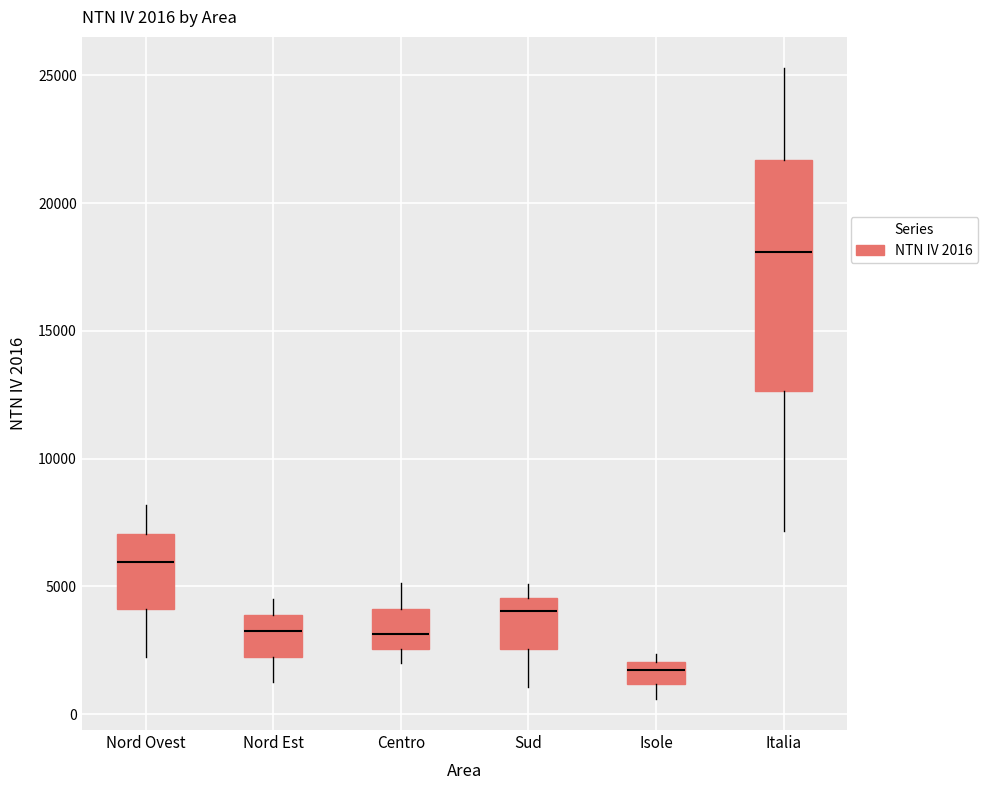

Which box has the lowest median line?

Isole